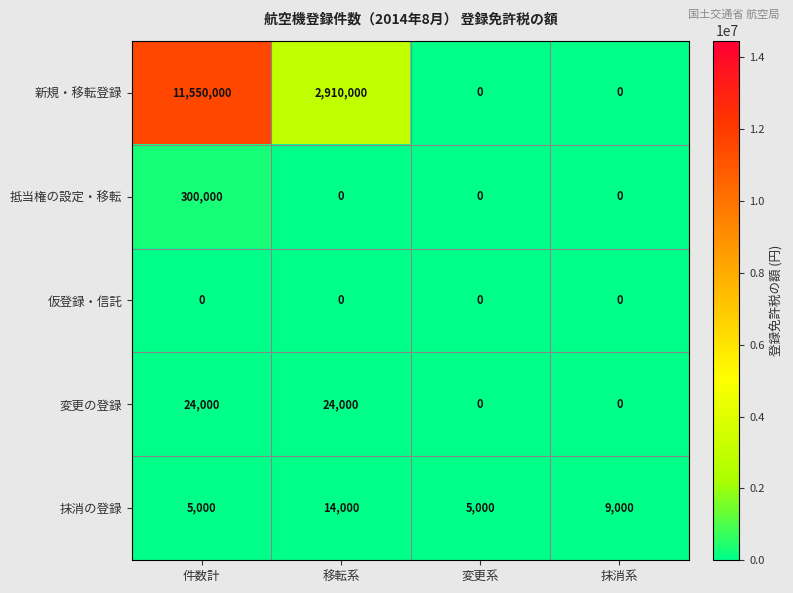

At which category is the sum across all series the highest?

件数計